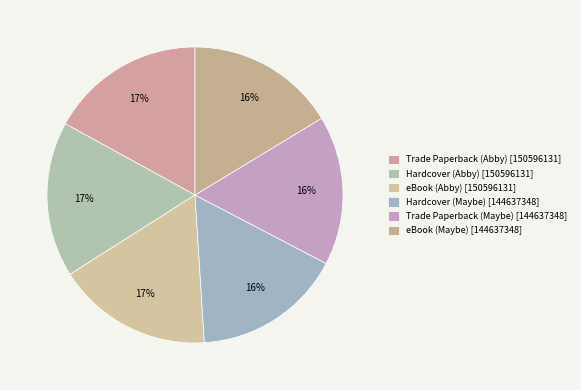

What percentage is NOT represented by eBook (Abby)?

83.0%